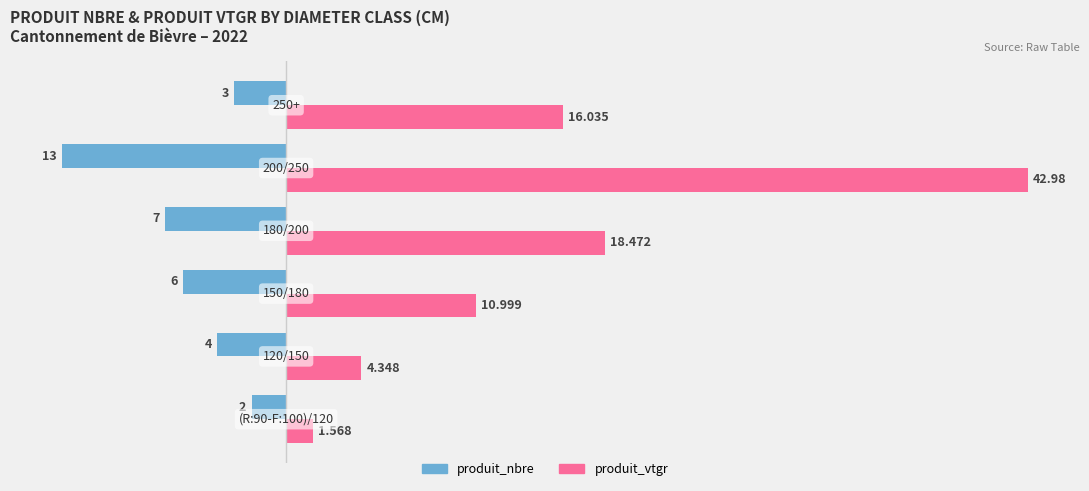

How many values in the produit_vtgr series are below 16?

3